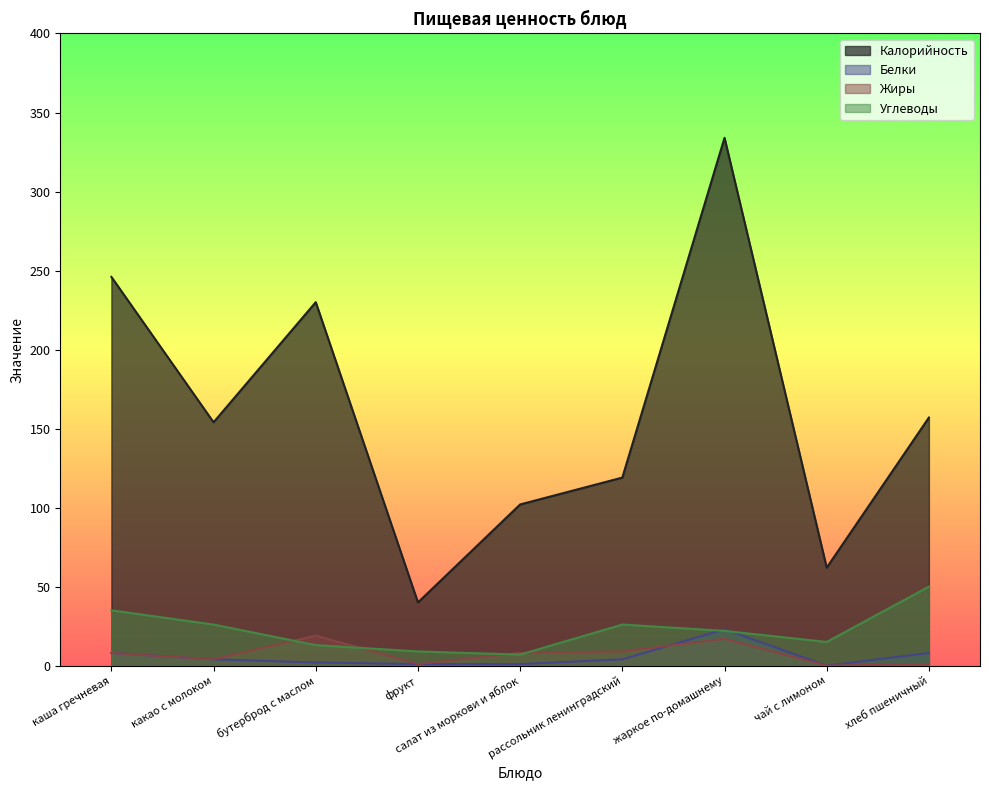

True or false: Белки has a value of 1 at бутерброд с маслом.

False